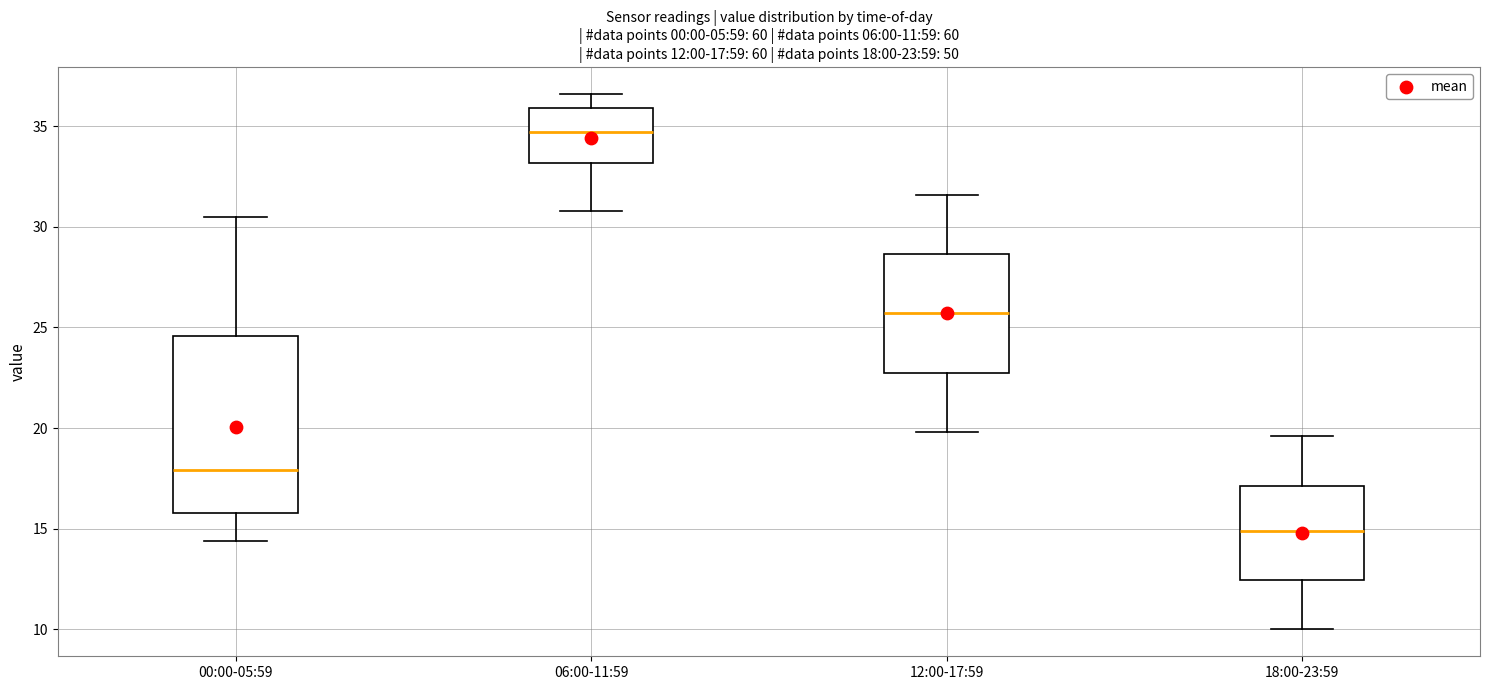

Which box's median line is the highest?

06:00-11:59